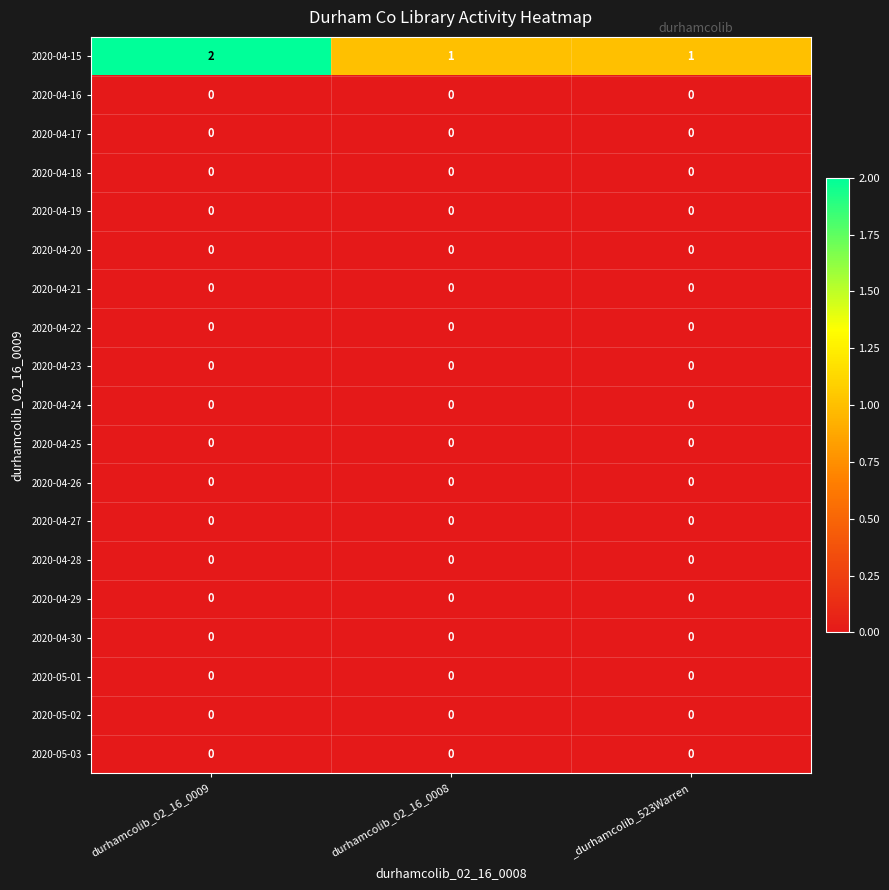

Which series has the largest range (max minus min)?

2020-04-15